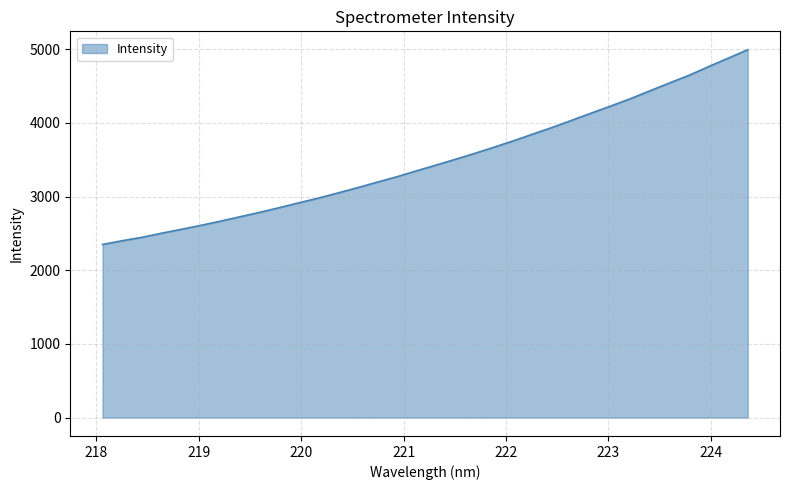

What is the difference between the maximum and minimum values?

2643.8